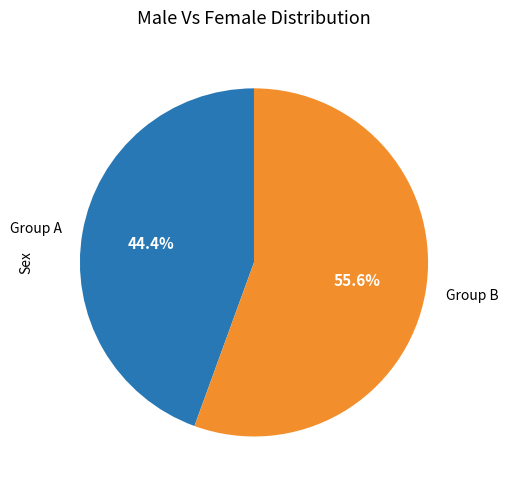

Is there a majority slice in this chart?

Yes